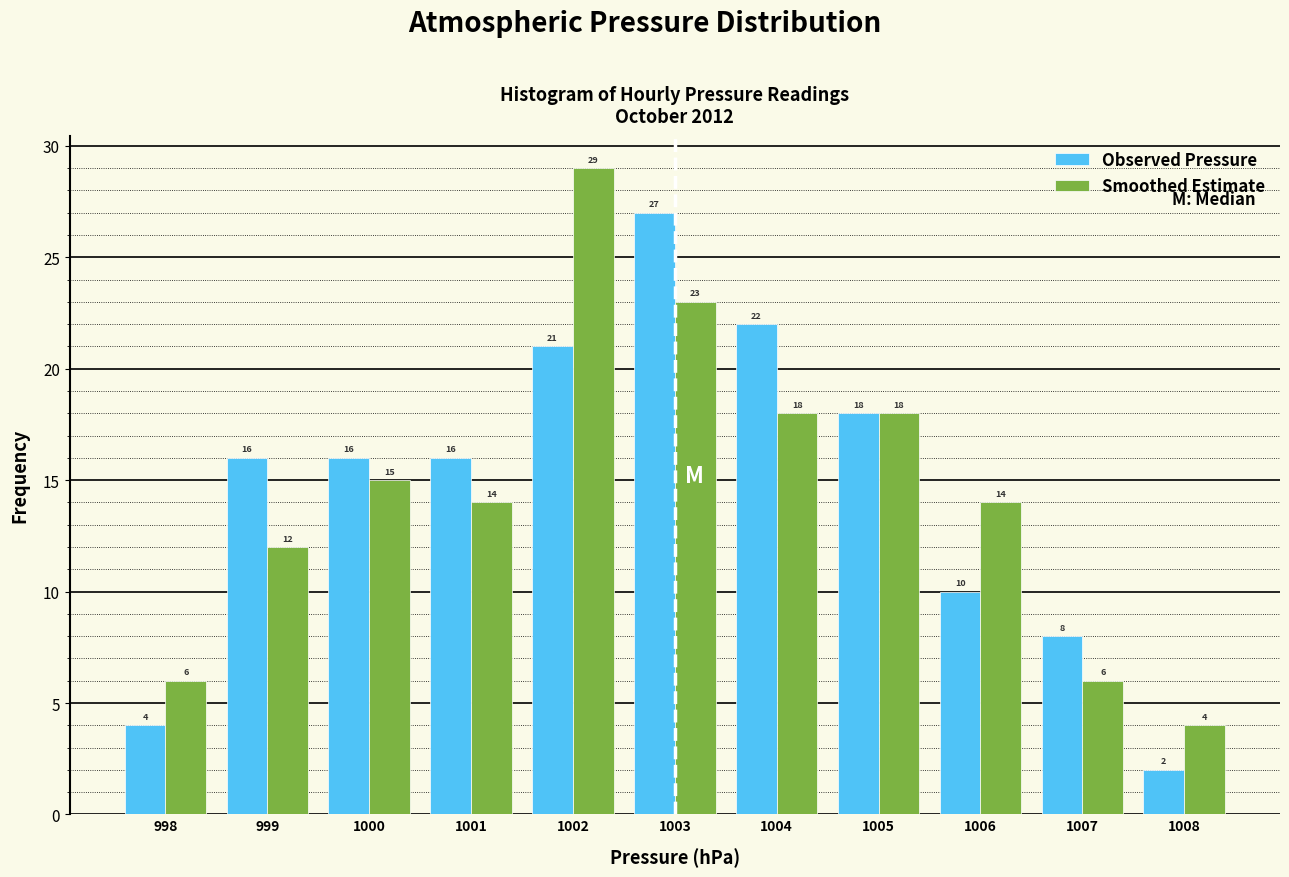

In the Smoothed Estimate series, which range on the x-axis has the tallest bar?

1001.5 to 1002.5